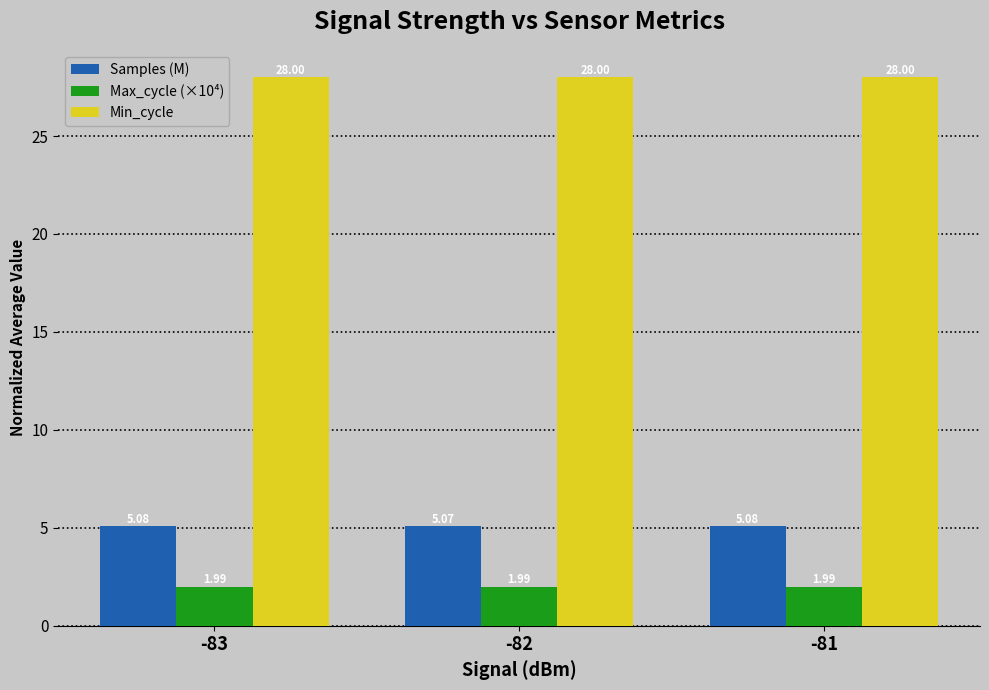

Rank the series by their maximum value, from lowest to highest.

Max_cycle (×10⁴), Samples (M), Min_cycle